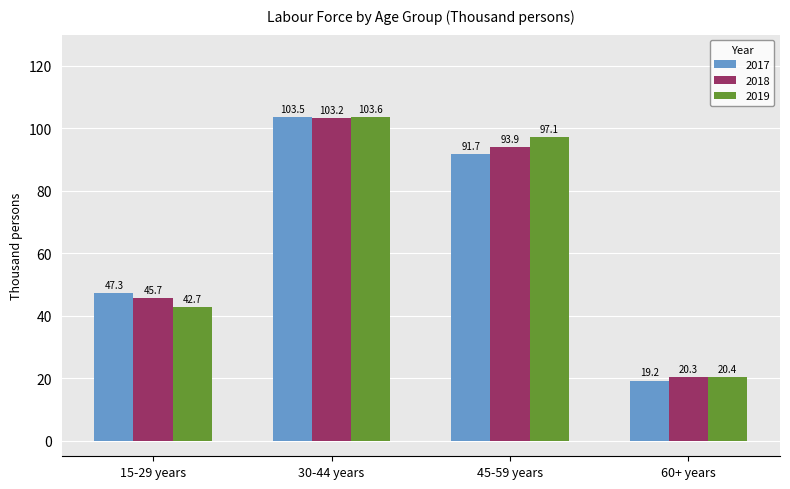

Are the bars horizontal?

No